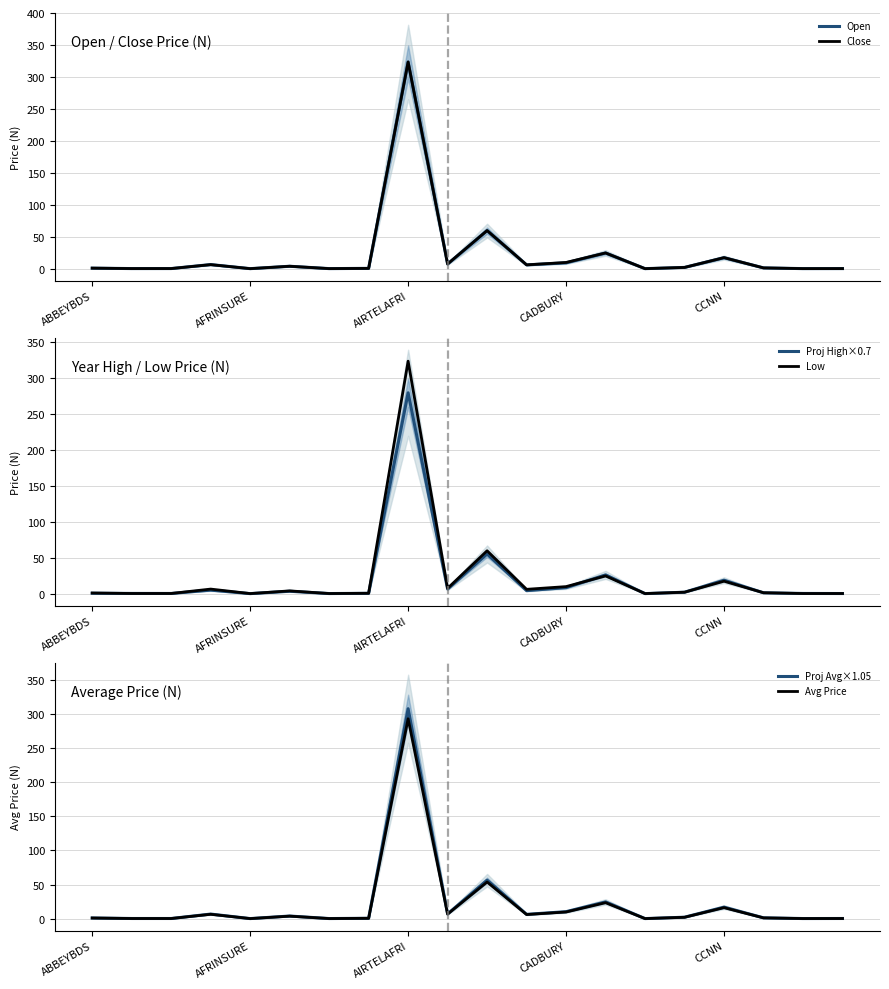

Is this an area chart (filled region under the line)?

No